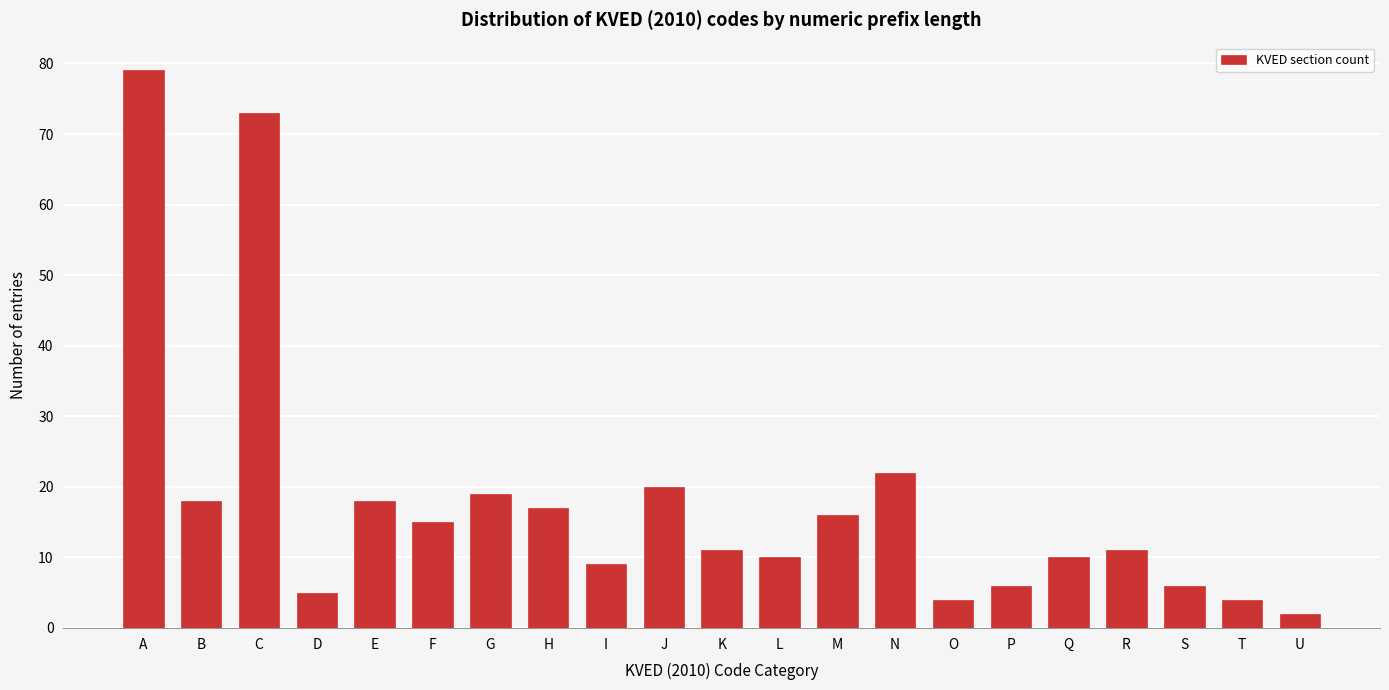

Reading left to right, transcribe all the data shown in this chart.

79	18	73	5	18	15	19	17	9	20	11	10	16	22	4	6	10	11	6	4	2